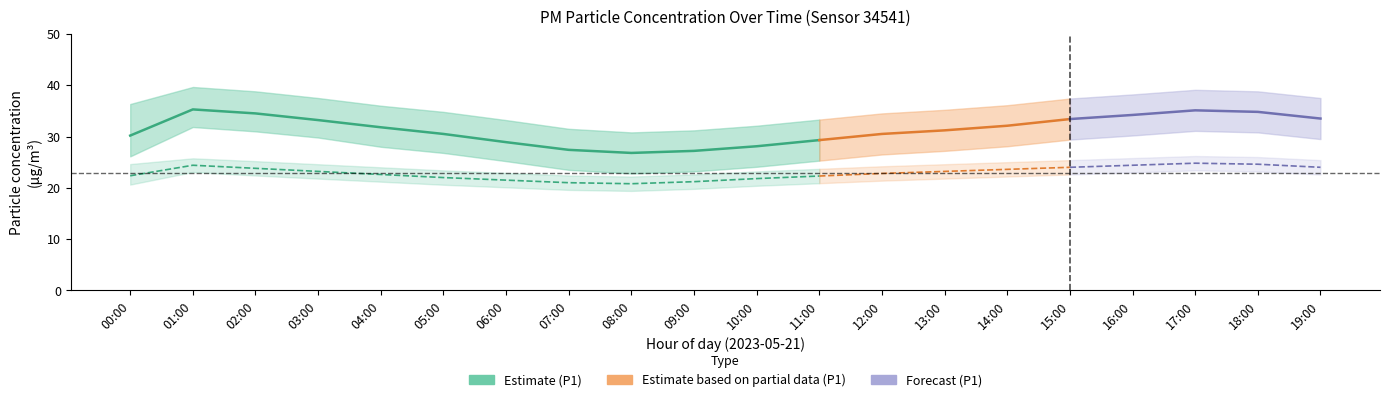

Reading right to left, what are all the values shown in this chart?

P1: 19:00=33.5	18:00=34.8	17:00=35.1	16:00=34.2	15:00=33.4	14:00=32.1	13:00=31.2	12:00=30.5	11:00=29.3	10:00=28.1	09:00=27.2	08:00=26.8	07:00=27.4	06:00=28.9	05:00=30.5	04:00=31.8	03:00=33.2	02:00=34.5	01:00=35.3	00:00=30.2
P1_upper: 19:00=37.5	18:00=38.8	17:00=39.1	16:00=38.2	15:00=37.4	14:00=36.1	13:00=35.2	12:00=34.5	11:00=33.3	10:00=32.1	09:00=31.2	08:00=30.8	07:00=31.5	06:00=33.2	05:00=34.8	04:00=36.0	03:00=37.5	02:00=38.8	01:00=39.6	00:00=36.3
P1_lower: 19:00=29.5	18:00=30.8	17:00=31.1	16:00=30.2	15:00=29.4	14:00=28.1	13:00=27.2	12:00=26.5	11:00=25.3	10:00=24.1	09:00=23.2	08:00=22.8	07:00=23.5	06:00=25.2	05:00=26.8	04:00=28.0	03:00=29.8	02:00=31.0	01:00=31.9	00:00=26.1
P2: 19:00=24.0	18:00=24.6	17:00=24.8	16:00=24.4	15:00=24.0	14:00=23.6	13:00=23.2	12:00=22.8	11:00=22.3	10:00=21.8	09:00=21.2	08:00=20.8	07:00=21.0	06:00=21.5	05:00=22.0	04:00=22.6	03:00=23.2	02:00=23.8	01:00=24.4	00:00=22.4
P2_upper: 19:00=25.4	18:00=26.0	17:00=26.2	16:00=25.8	15:00=25.4	14:00=25.0	13:00=24.6	12:00=24.2	11:00=23.7	10:00=23.2	09:00=22.6	08:00=22.2	07:00=22.4	06:00=22.9	05:00=23.4	04:00=24.0	03:00=24.6	02:00=25.2	01:00=25.8	00:00=24.6
P2_lower: 19:00=22.6	18:00=23.2	17:00=23.4	16:00=23.0	15:00=22.6	14:00=22.2	13:00=21.8	12:00=21.4	11:00=20.9	10:00=20.4	09:00=19.8	08:00=19.4	07:00=19.6	06:00=20.1	05:00=20.6	04:00=21.2	03:00=21.8	02:00=22.4	01:00=23.1	00:00=20.6